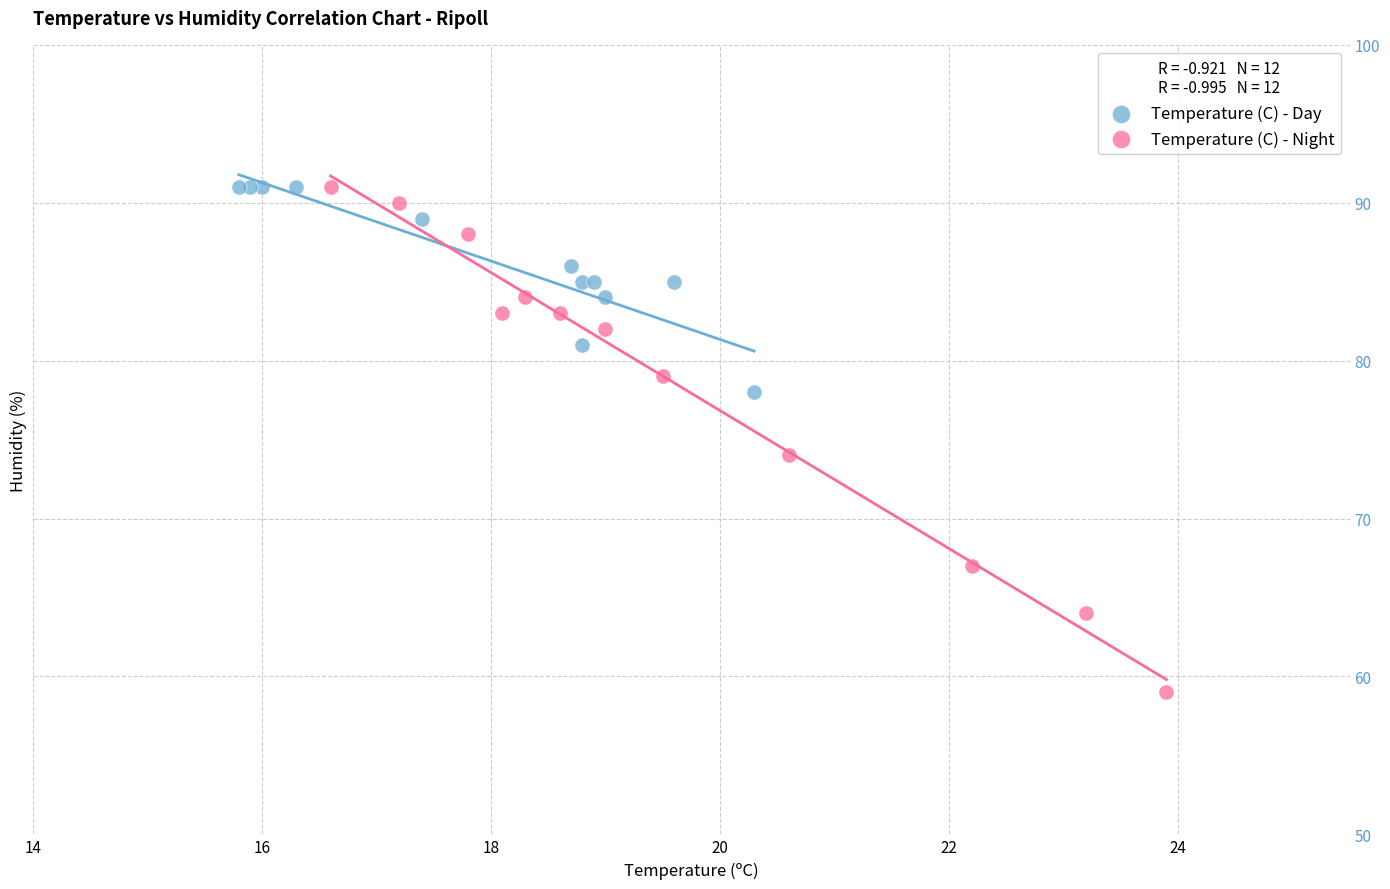

Which series has the largest Y range (max minus min)?

Temperature (C) - Night